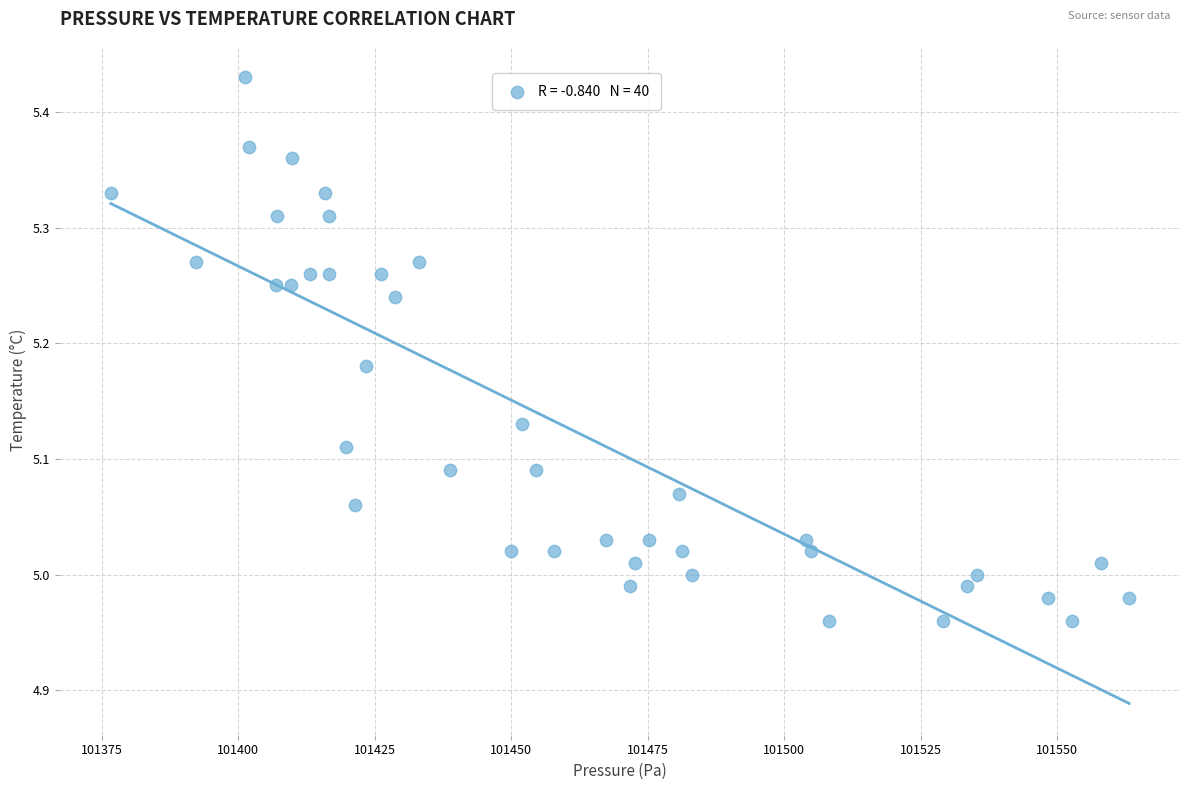

What is the range of Y values (max minus min)?

0.5